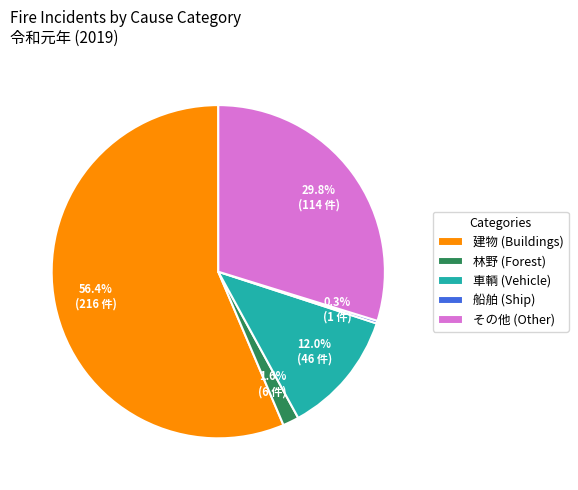

True or false: 車輌 accounts for 6% of the total.

False